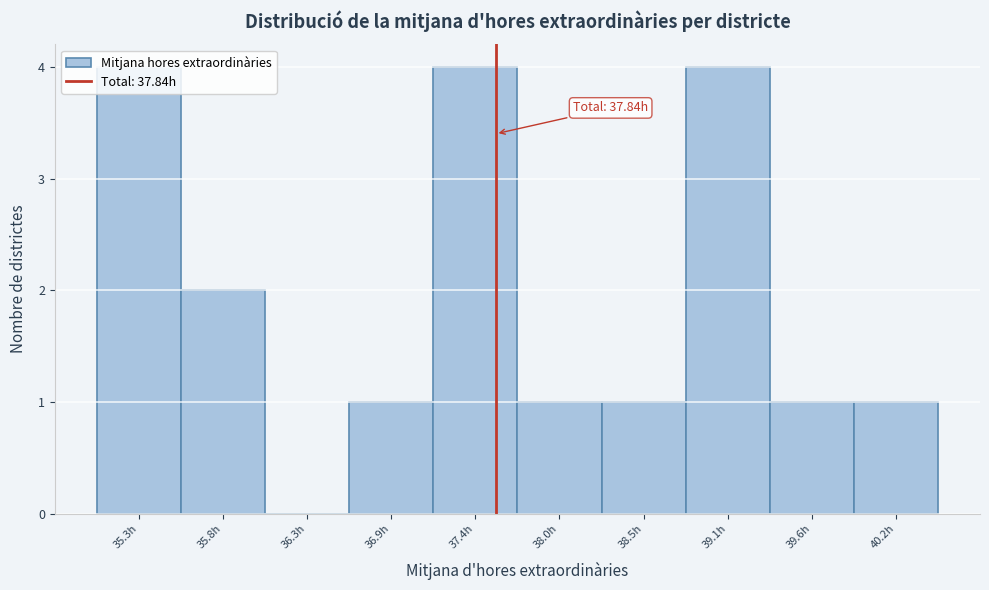

What is the change in value from 35.3h to 36.3h?

-4